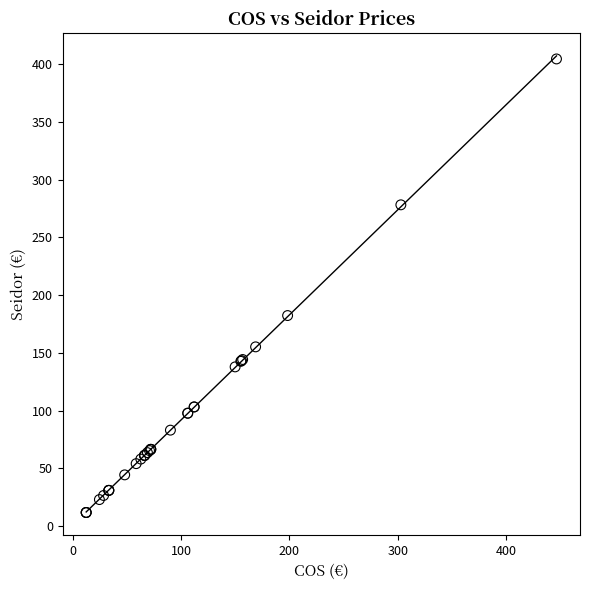

What Y value in the scatter plot is closest to 208?

182.3